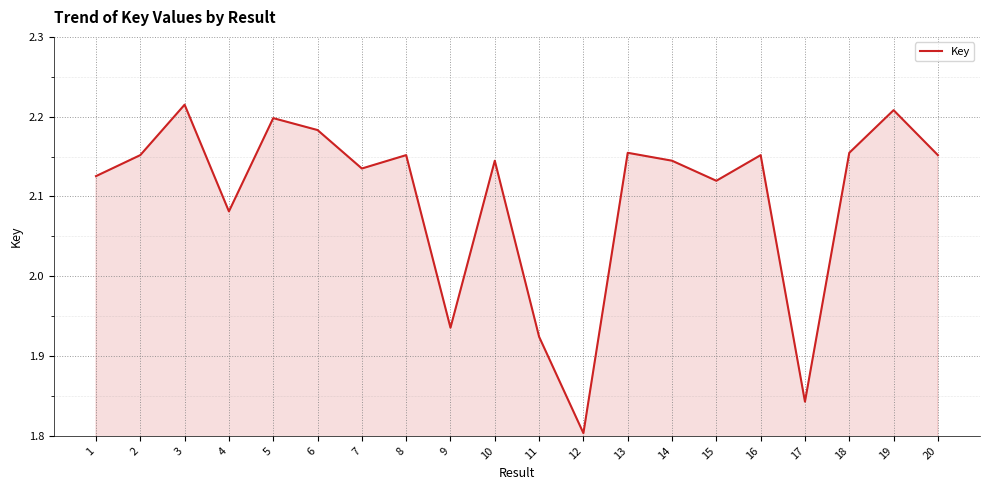

Is it true that the value at 5 is 2.2?

True